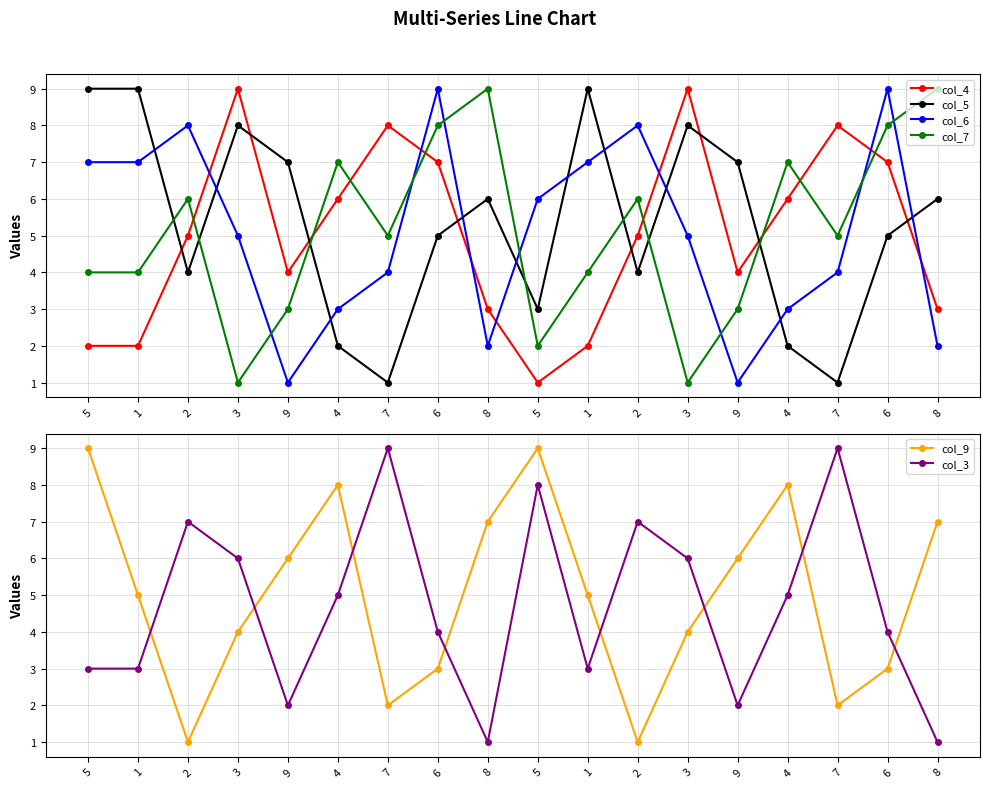

What is the average value of the col_6 series?

5